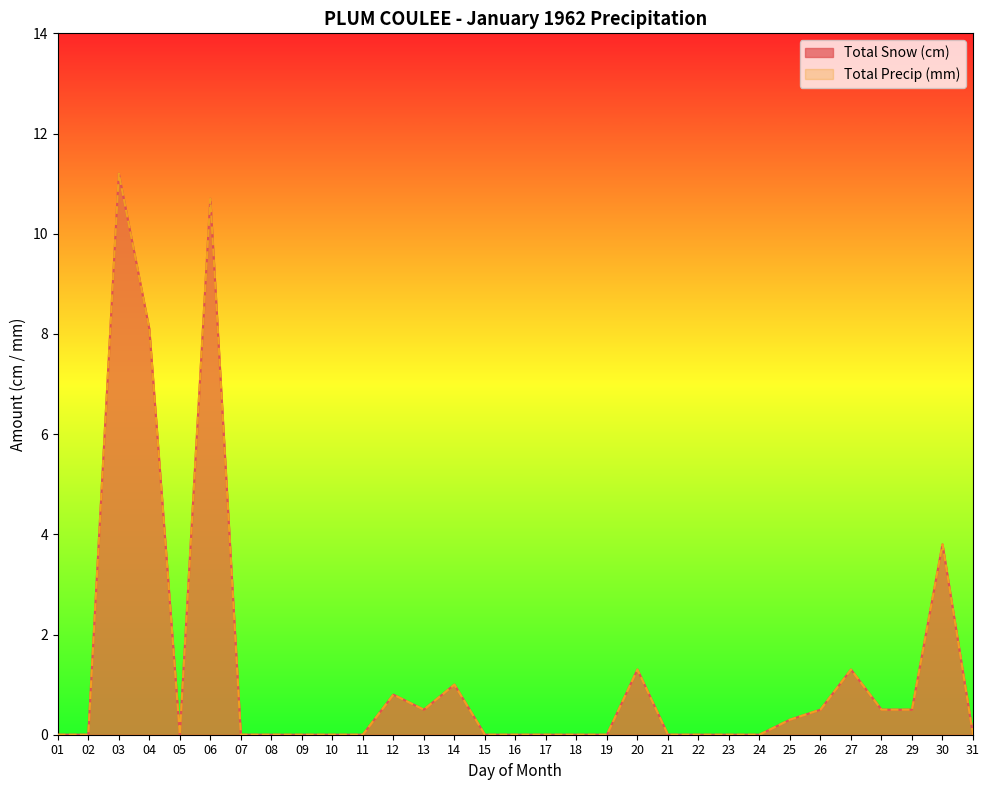

Count the number of data series in this chart.

2